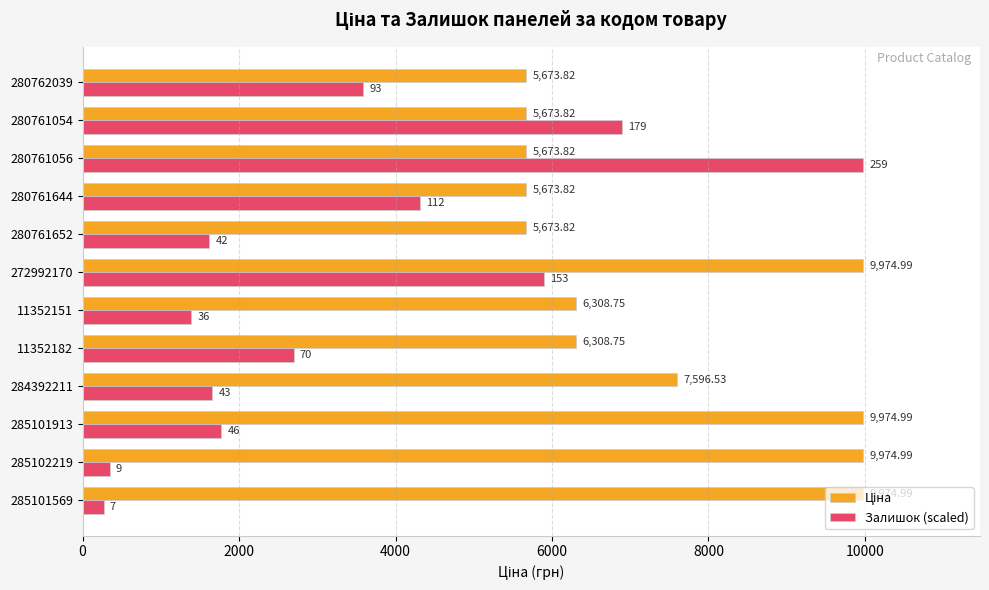

Rank the categories by Залишок (scaled) value from lowest to highest.

285101569, 285102219, 11352151, 280761652, 284392211, 285101913, 11352182, 280762039, 280761644, 272992170, 280761054, 280761056